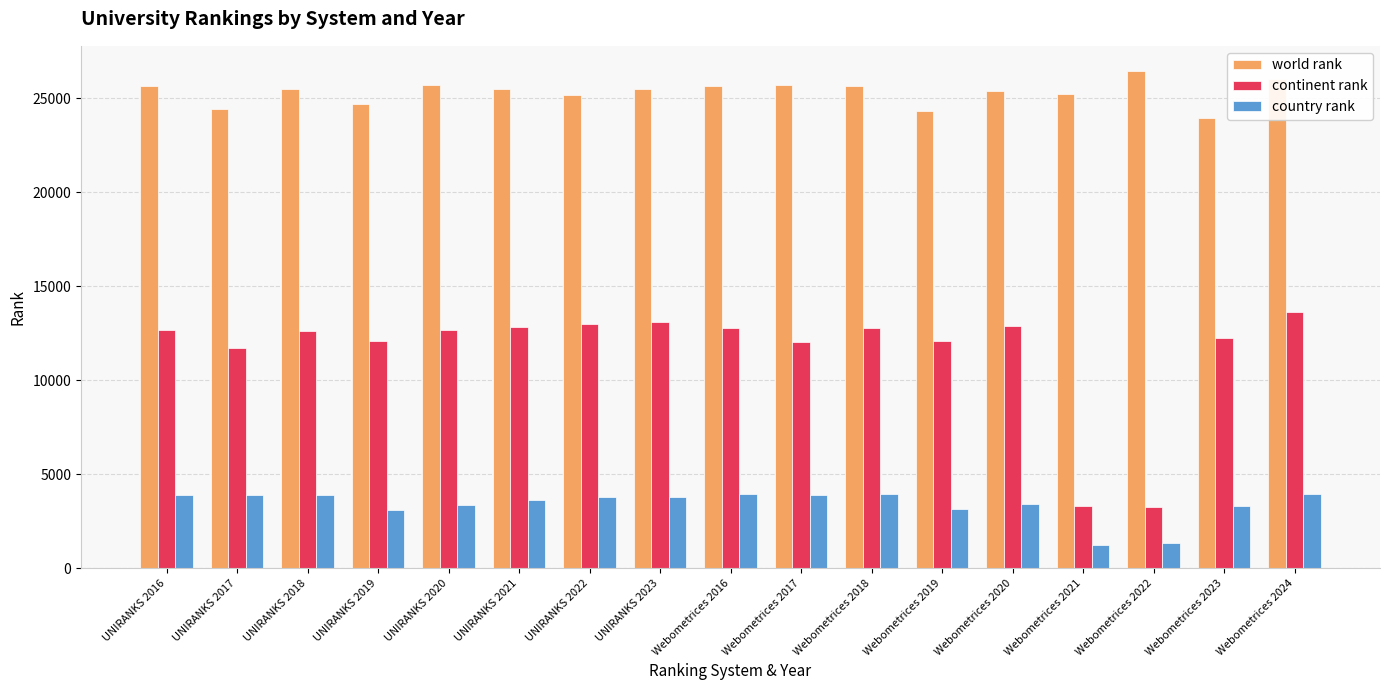

Is it true that country rank equals 5459 at UNIRANKS 2022?

False